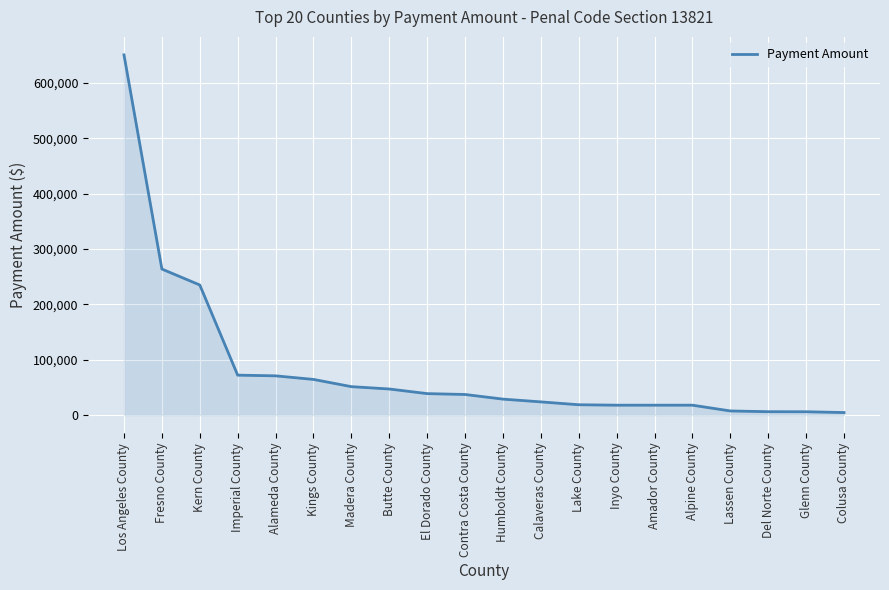

Where does the data first go above 37231?

Los Angeles County